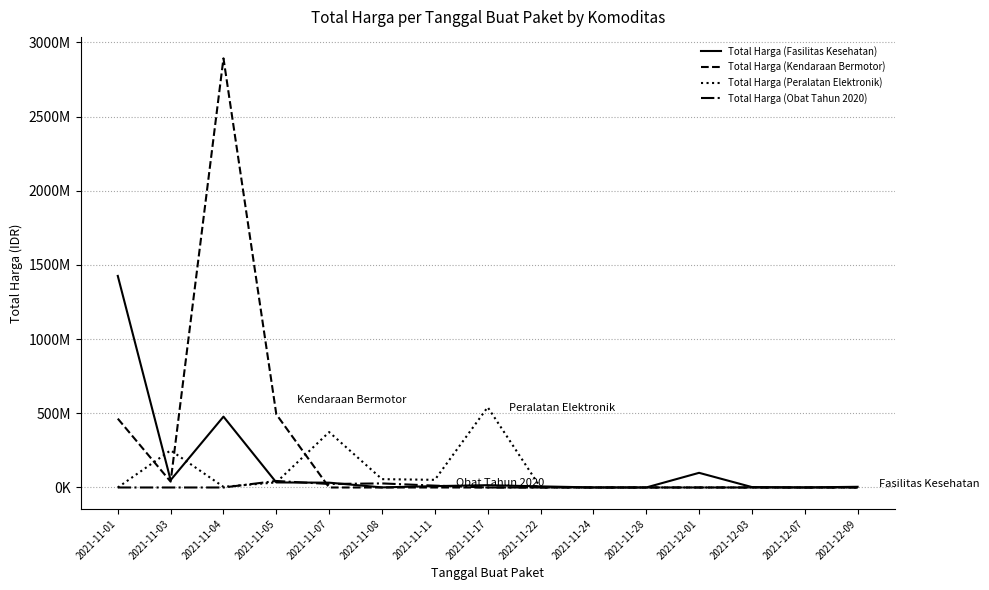

What are all the series names shown in the legend?

Total Harga (Fasilitas Kesehatan), Total Harga (Kendaraan Bermotor), Total Harga (Peralatan Elektronik), Total Harga (Obat Tahun 2020)